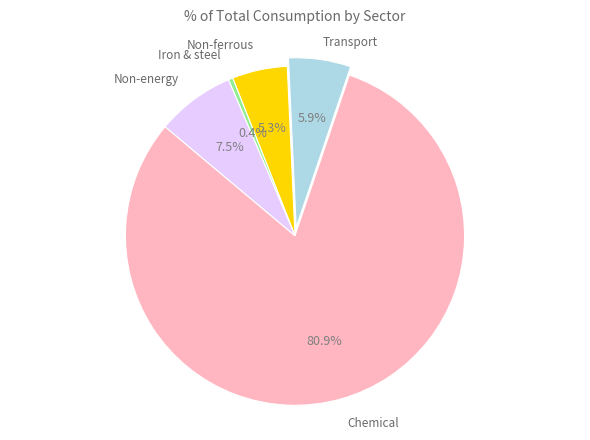

Is there any slice that represents more than half of the pie?

Yes